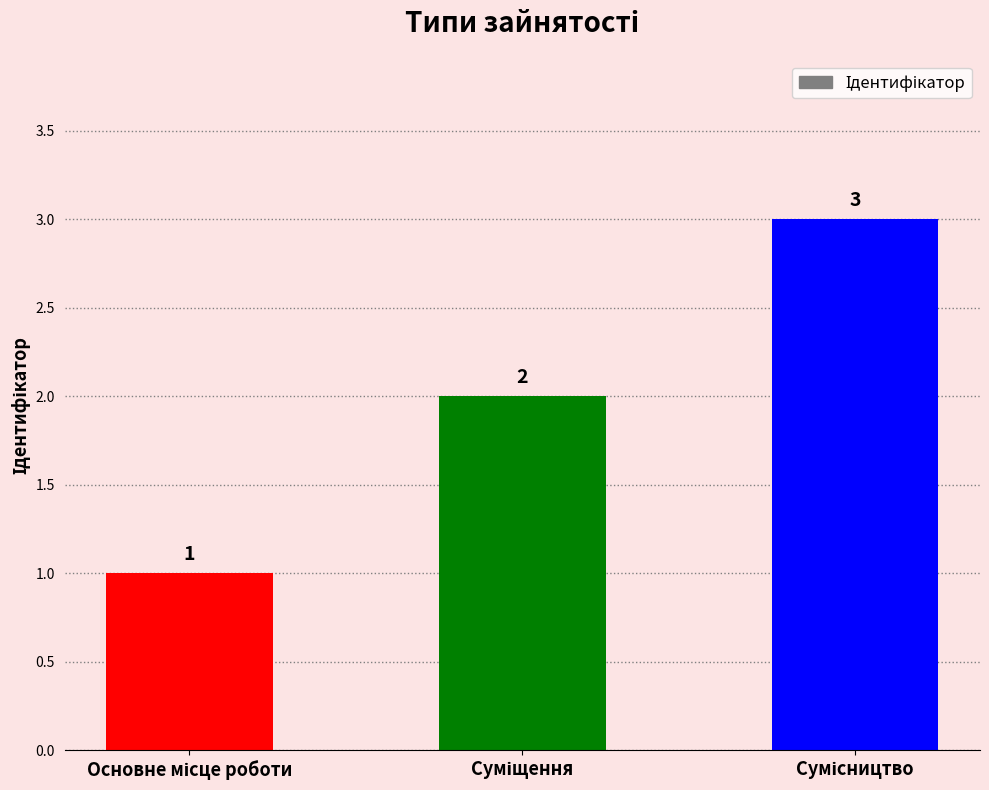

What is the maximum value shown in the chart?

3